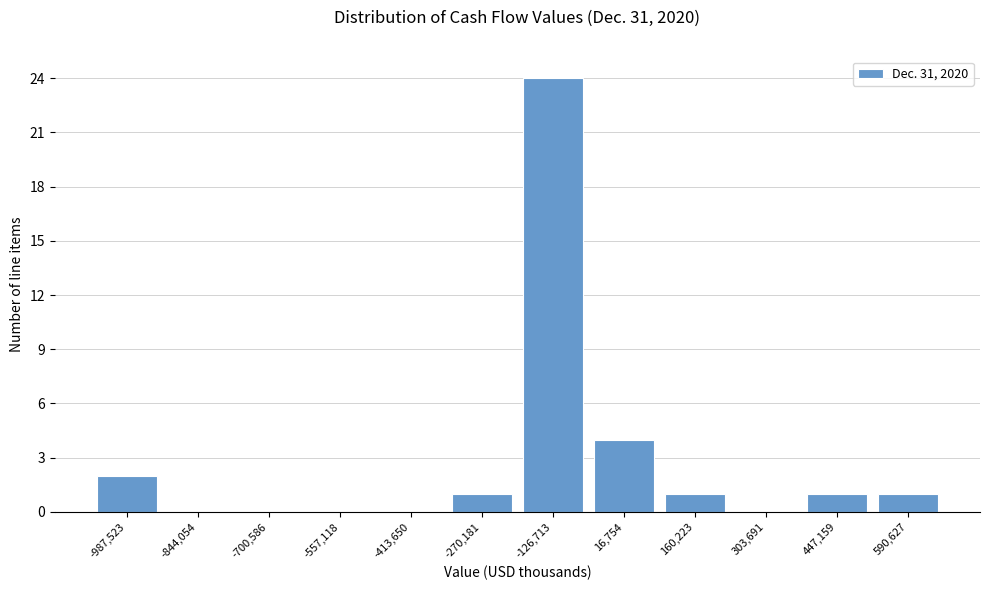

Reading left to right, extract all data points from this chart.

-987,523=2	-844,054=0	-700,586=0	-557,118=0	-413,650=0	-270,181=1	-126,713=24	16,754=4	160,223=1	303,691=0	447,159=1	590,627=1